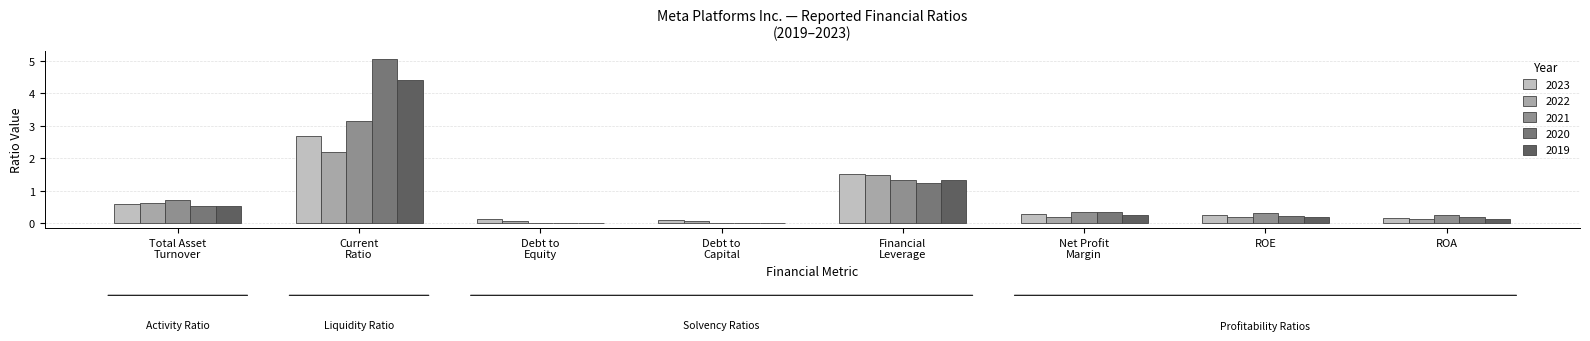

What is the sum of all 2021 values?

6.1